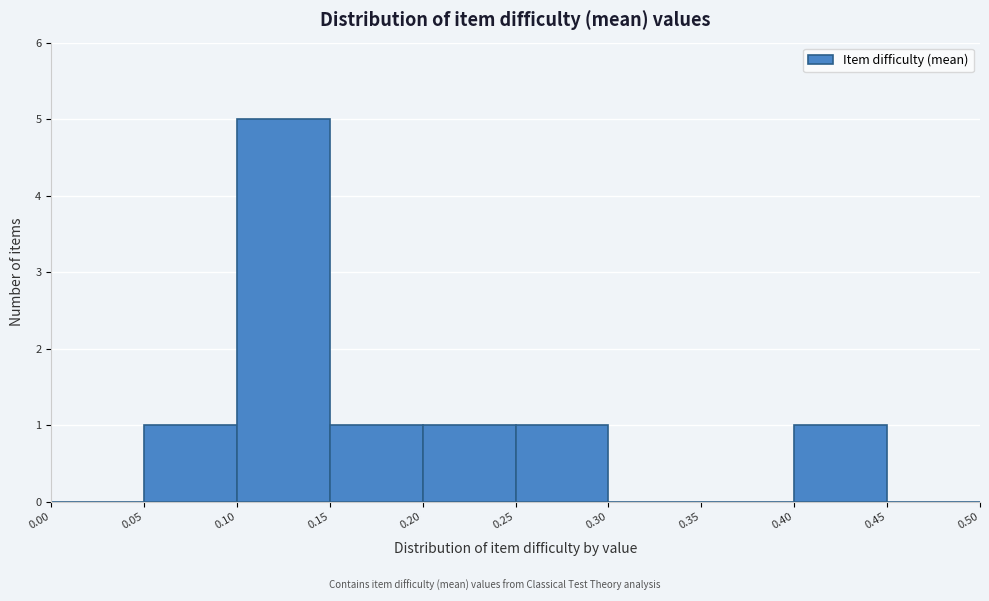

Which range on the x-axis has the tallest bar?

0.10 to 0.15